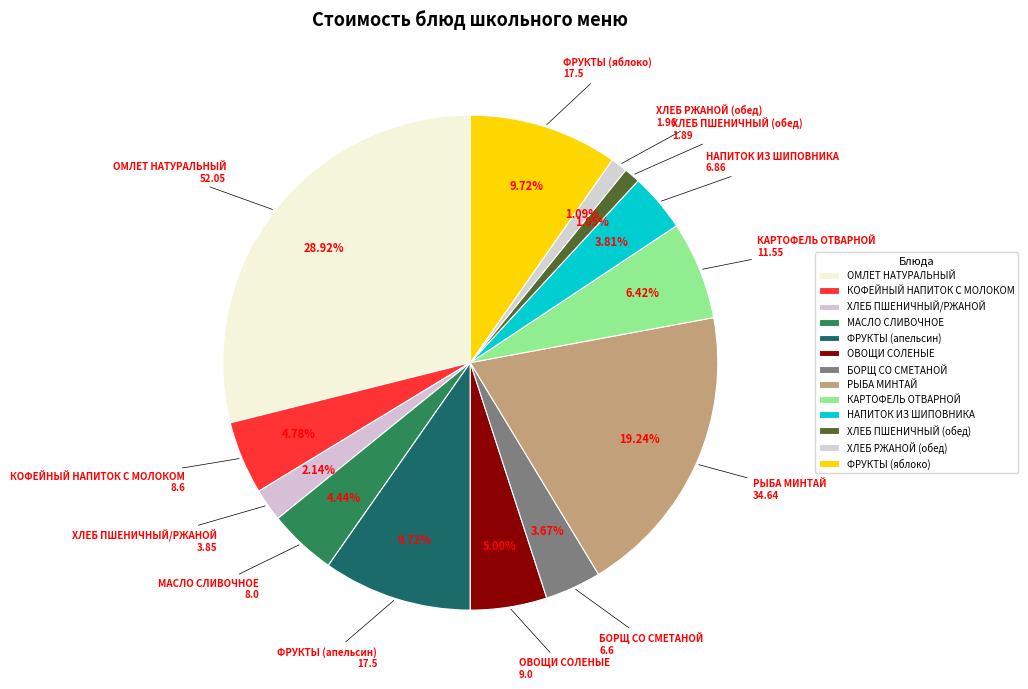

Which slice is the smallest?

ХЛЕБ ПШЕНИЧНЫЙ (обед)